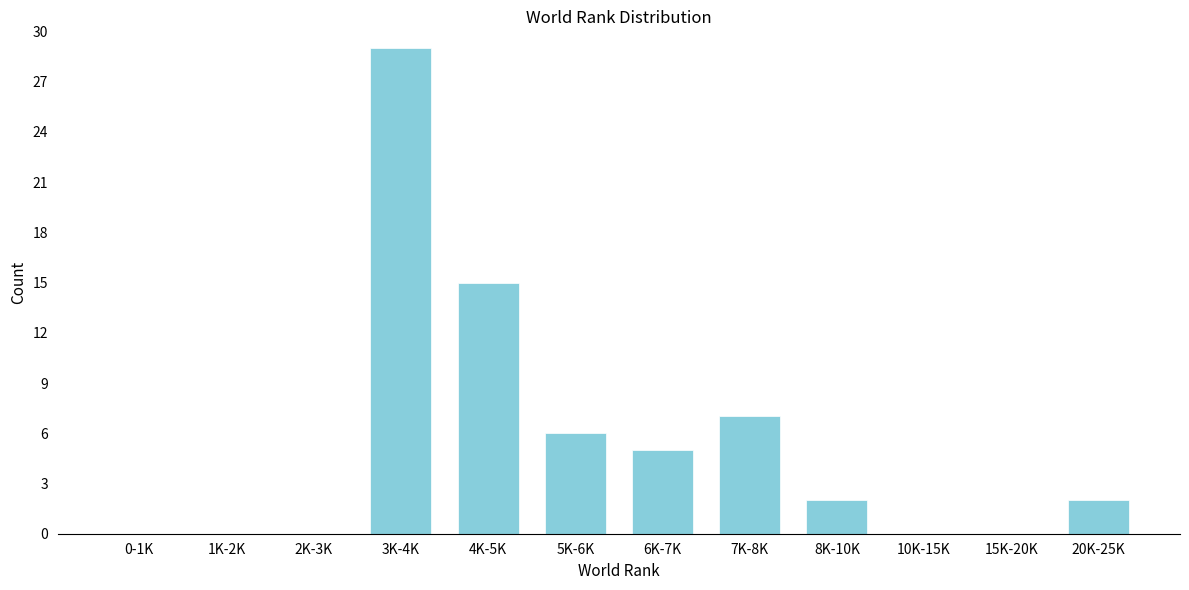

Reading left to right, transcribe all the data shown in this chart.

0-1K=0	1K-2K=0	2K-3K=0	3K-4K=29	4K-5K=15	5K-6K=6	6K-7K=5	7K-8K=7	8K-10K=2	10K-15K=0	15K-20K=0	20K-25K=2